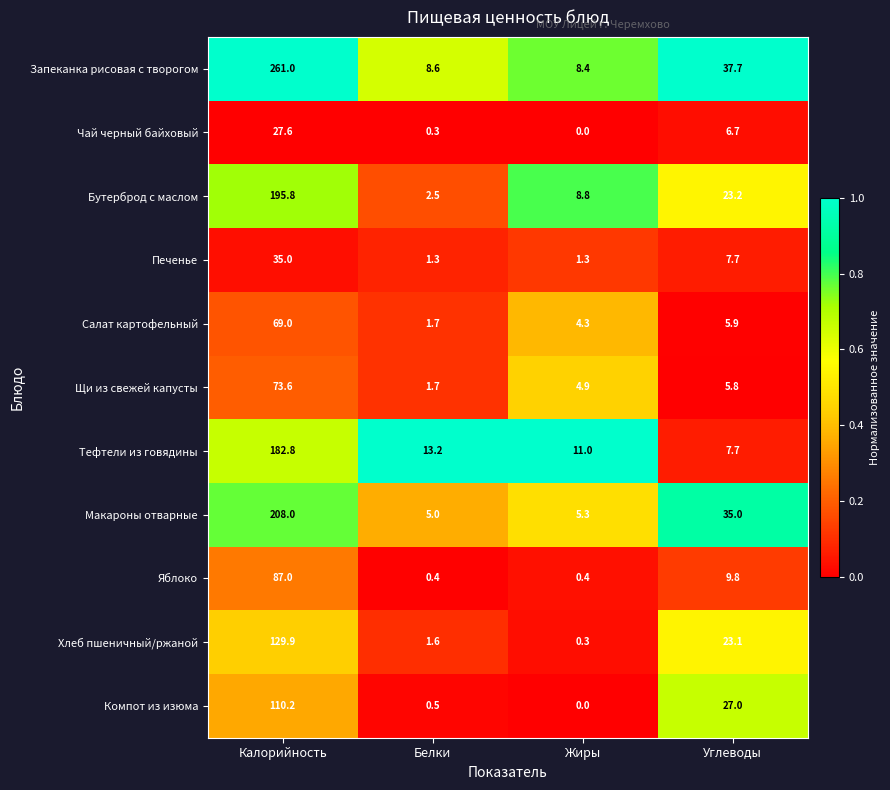

What is the spread (max minus min) of values at Углеводы?

31.9